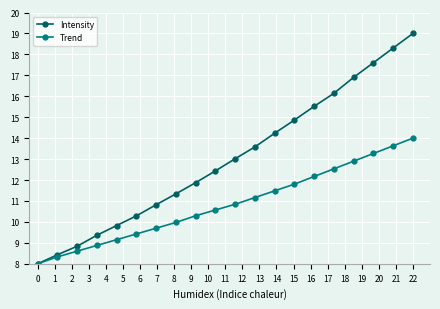

Which series has the largest total across all categories?

Intensity